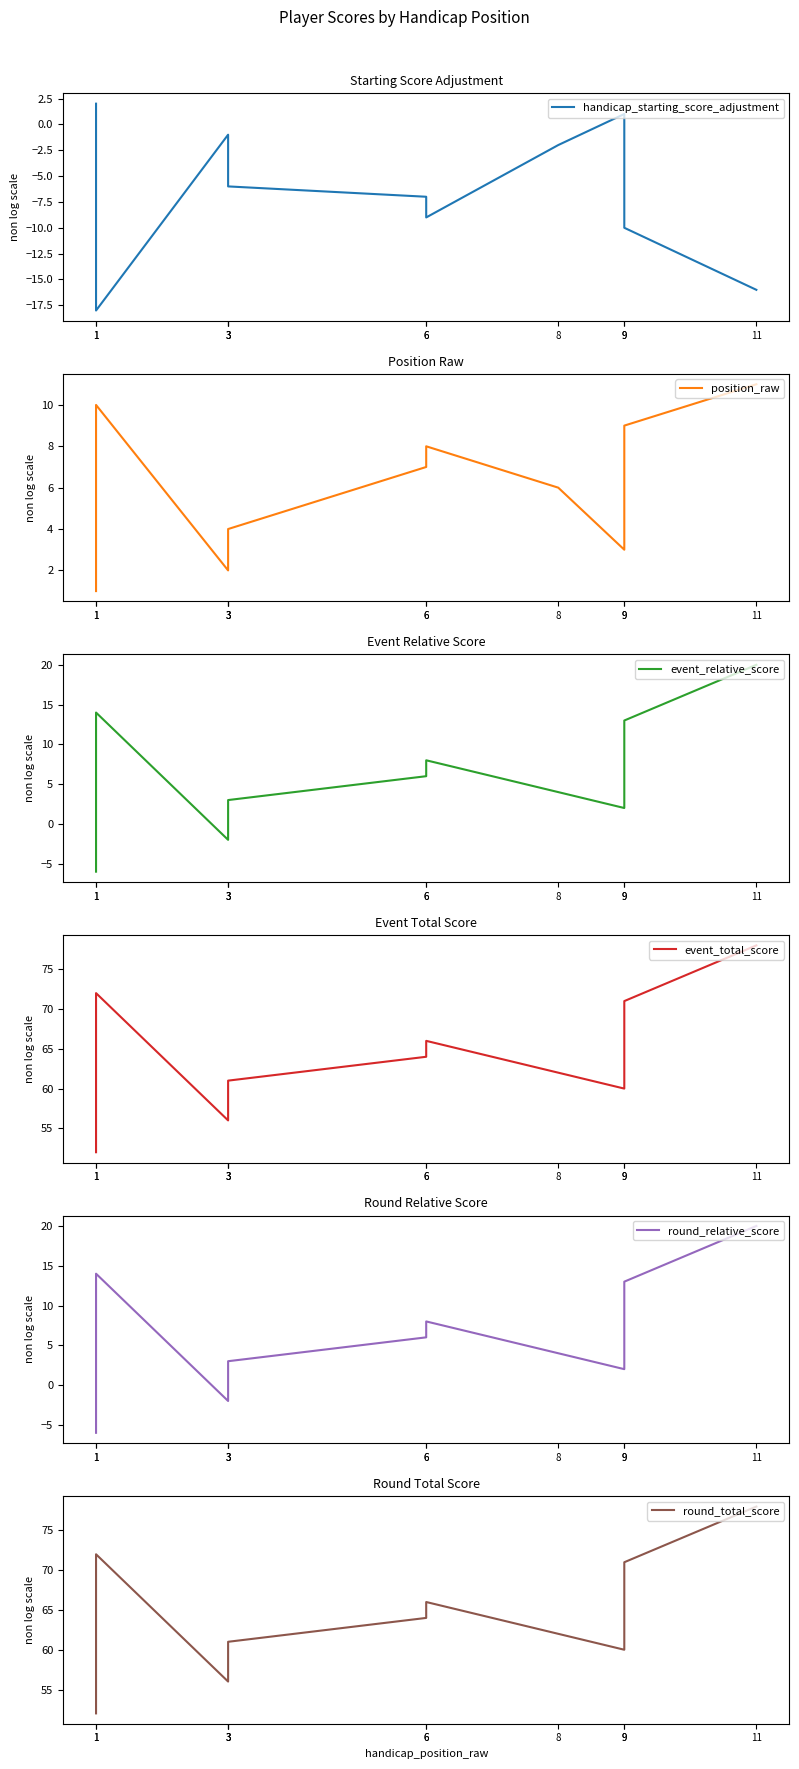

Reading right to left, list all the values displayed in this chart.

handicap_starting_score_adjustment: 11=-16	9=-10	9=1	8=-2	6=-9	6=-7	3=-6	3=-6	3=-1	1=-18	1=2
position_raw: 11=11	9=9	9=3	8=6	6=8	6=7	3=4	3=4	3=2	1=10	1=1
event_relative_score: 11=20	9=13	9=2	8=4	6=8	6=6	3=3	3=3	3=-2	1=14	1=-6
event_total_score: 11=78	9=71	9=60	8=62	6=66	6=64	3=61	3=61	3=56	1=72	1=52
round_relative_score: 11=20	9=13	9=2	8=4	6=8	6=6	3=3	3=3	3=-2	1=14	1=-6
round_total_score: 11=78	9=71	9=60	8=62	6=66	6=64	3=61	3=61	3=56	1=72	1=52